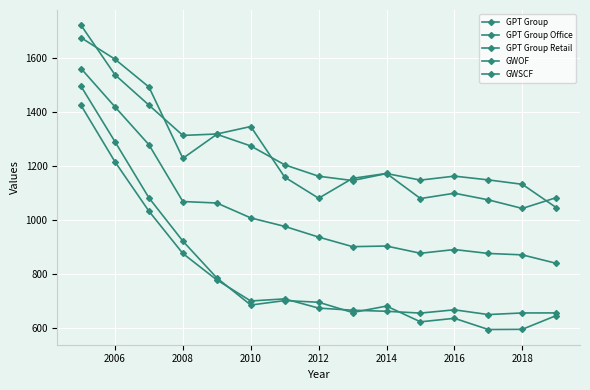

What is the value of the GWSCF point at the 13th from the left?

1074.2